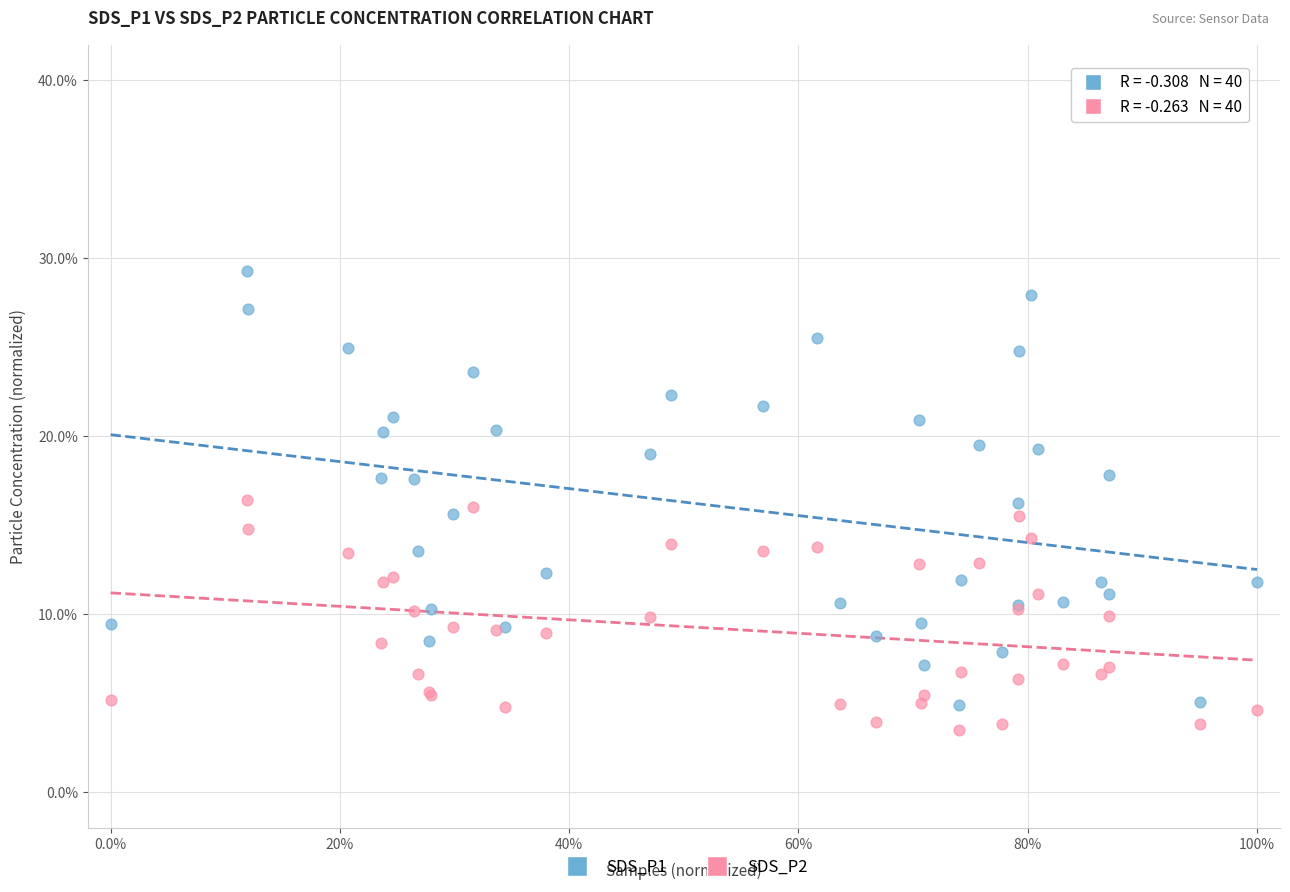

Which series contains the highest Y value?

SDS_P1